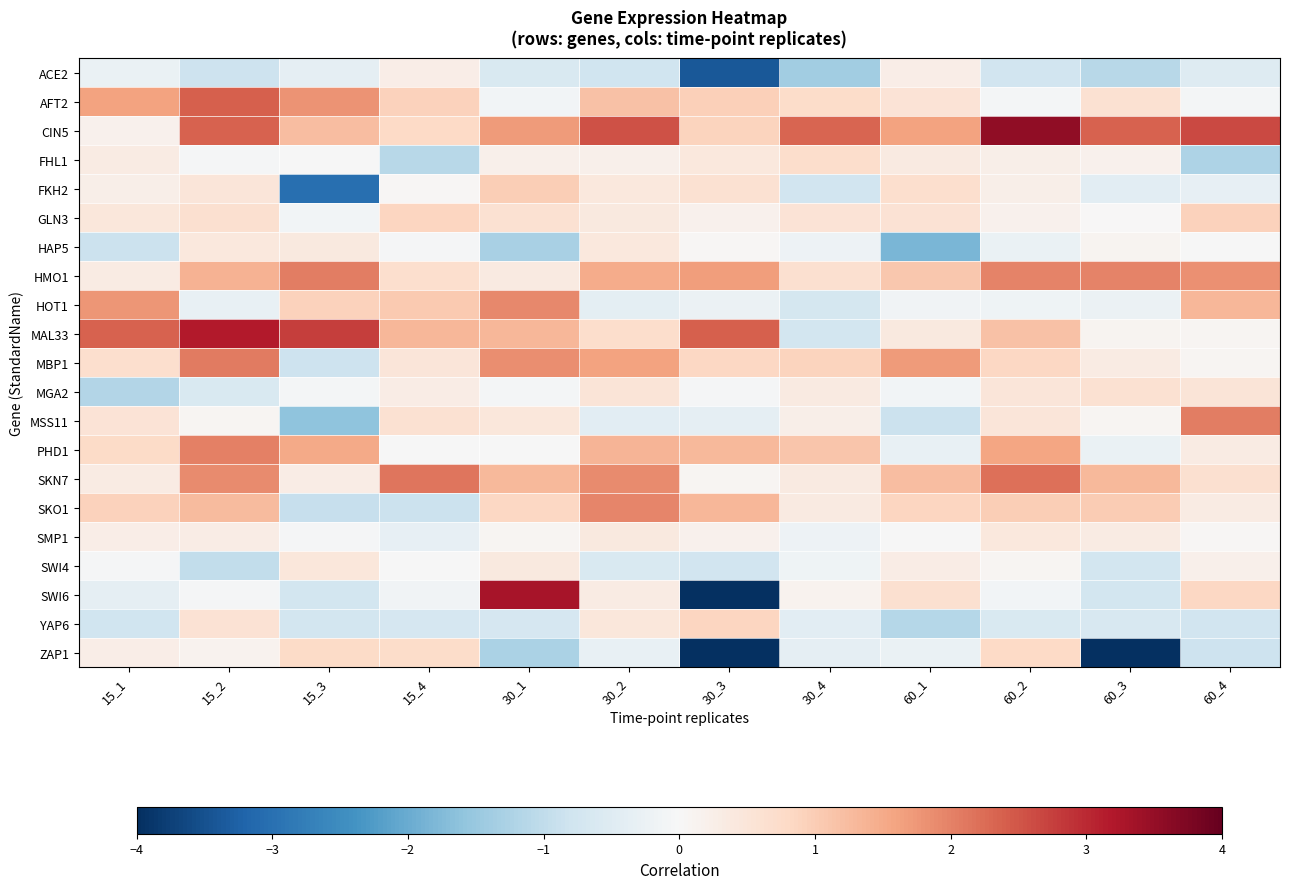

Rank the series at 60_2 from lowest to highest value.

ACE2, YAP6, HAP5, HOT1, SWI6, AFT2, SWI4, GLN3, FKH2, FHL1, SMP1, MSS11, MGA2, ZAP1, MBP1, SKO1, MAL33, PHD1, HMO1, SKN7, CIN5